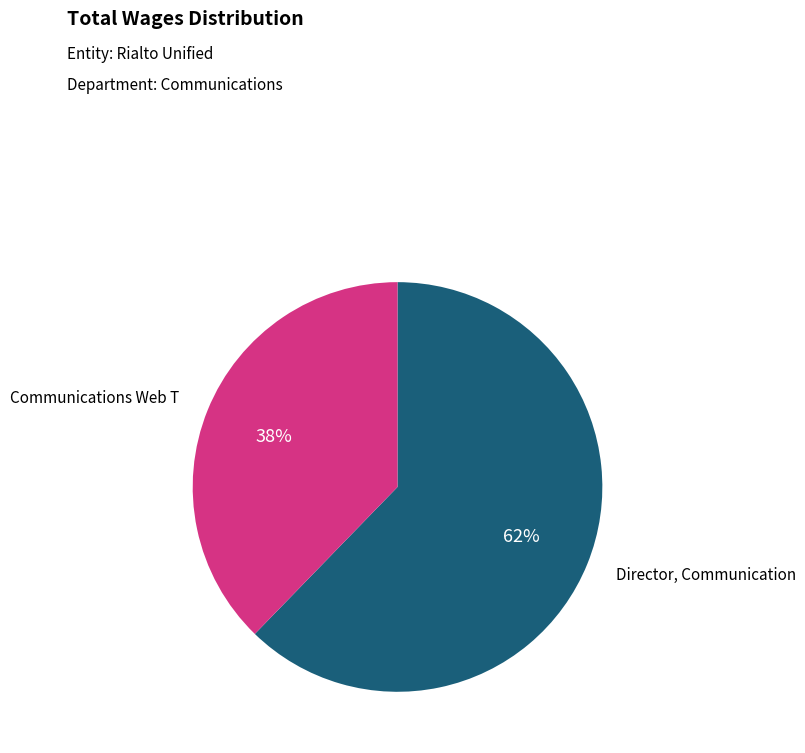

Does any single category account for the majority?

Yes